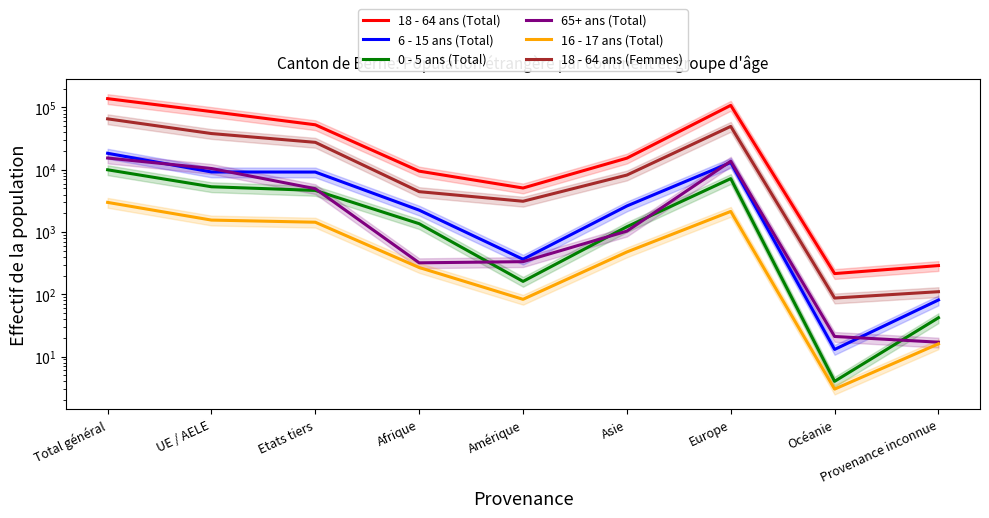

At which label is 0 - 5 ans (Total) closest to 4995?

UE / AELE